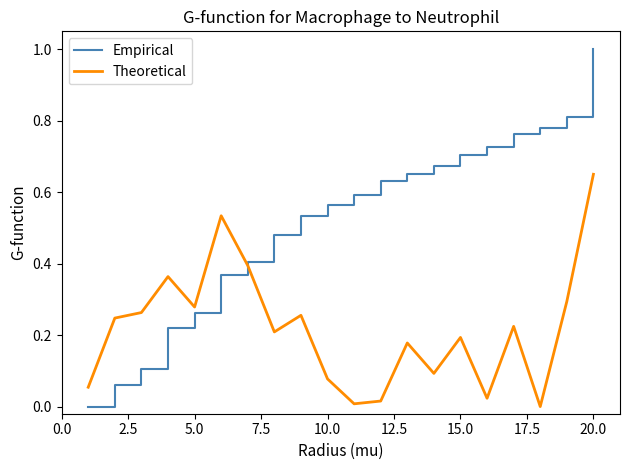

Which series has the largest range (max minus min)?

Empirical